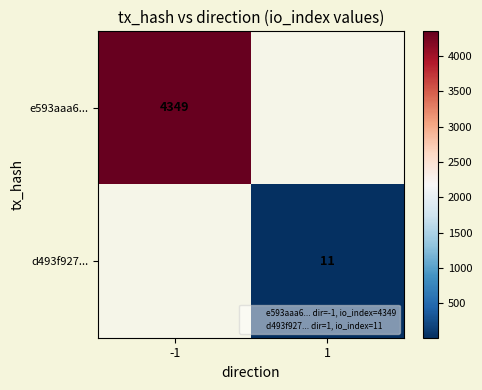

What is the lowest value of the e593aaa6... series?

4349.0